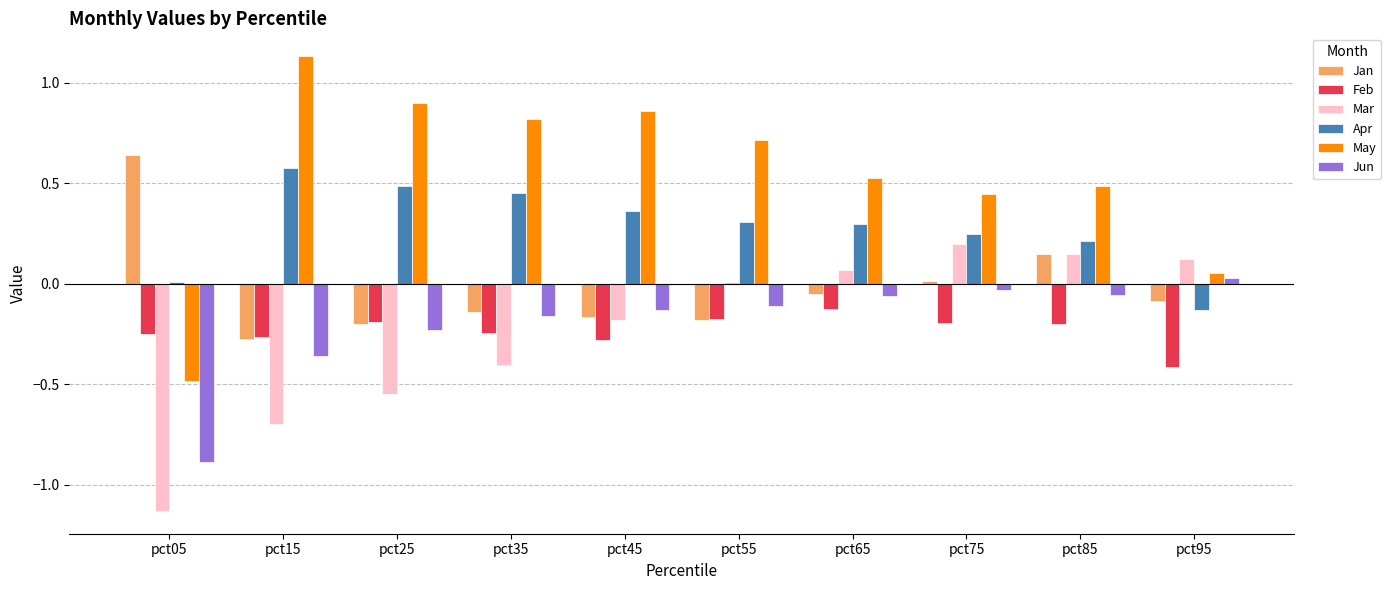

Is the value of Jun at pct95 greater than the value of Apr at pct35?

No